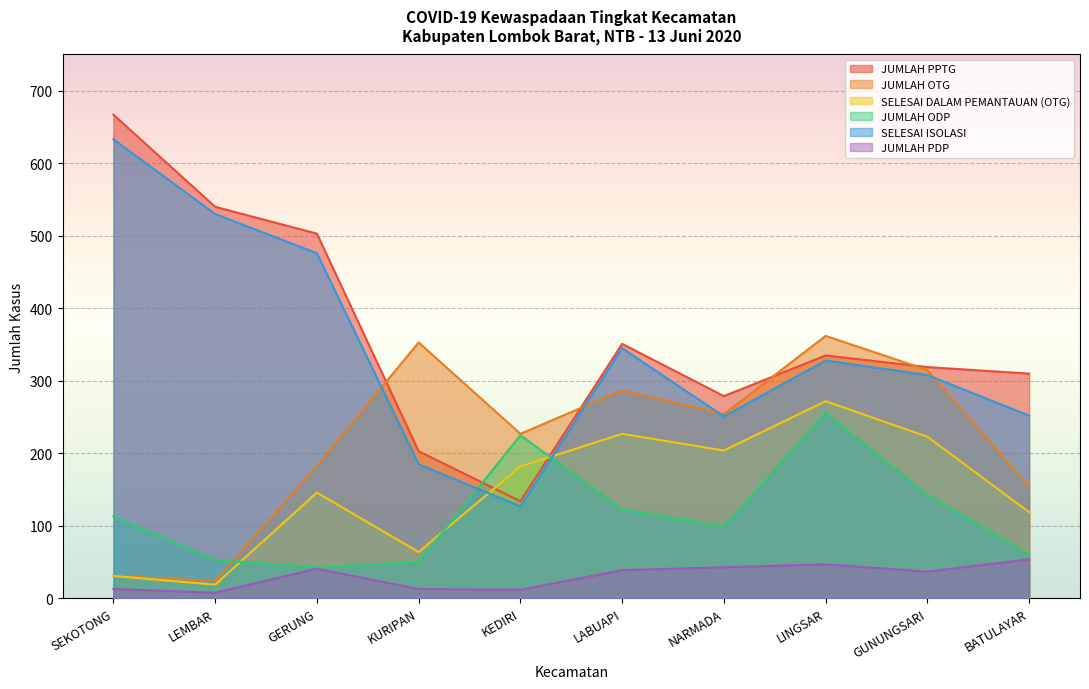

The value of JUMLAH OTG at LEMBAR is 36. True or false?

False